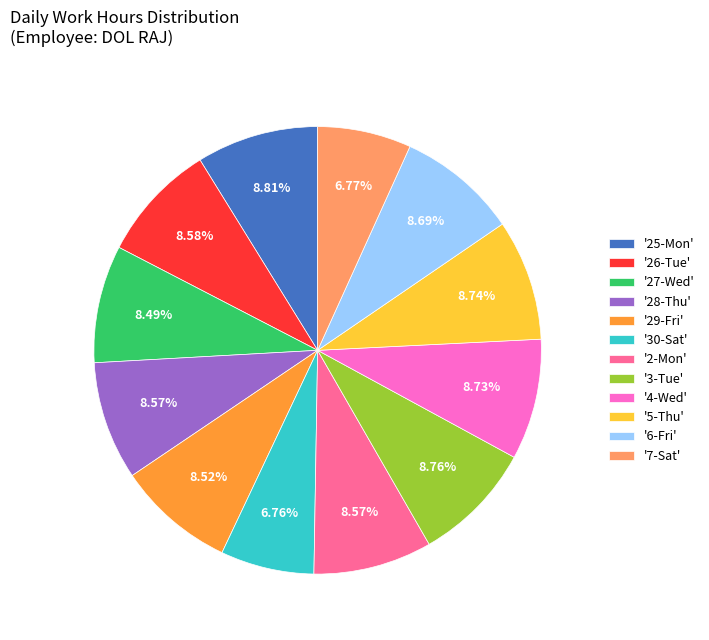

To the nearest percent, what is the difference between the largest and smallest slice percentages?

2%